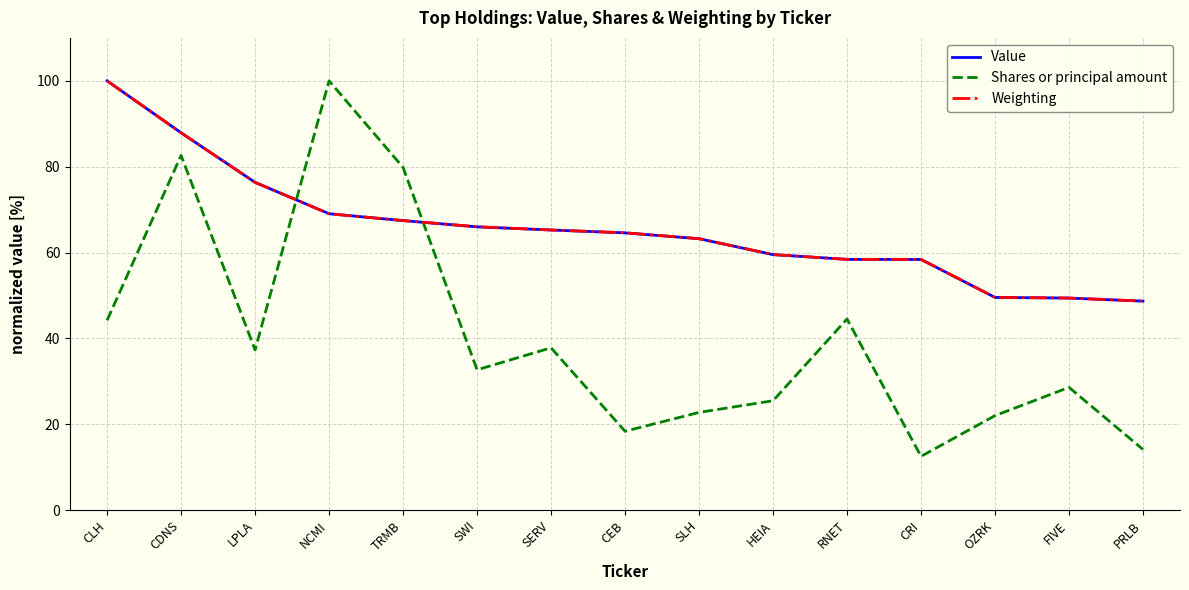

True or false: Value has a value of 48.7 at PRLB.

True